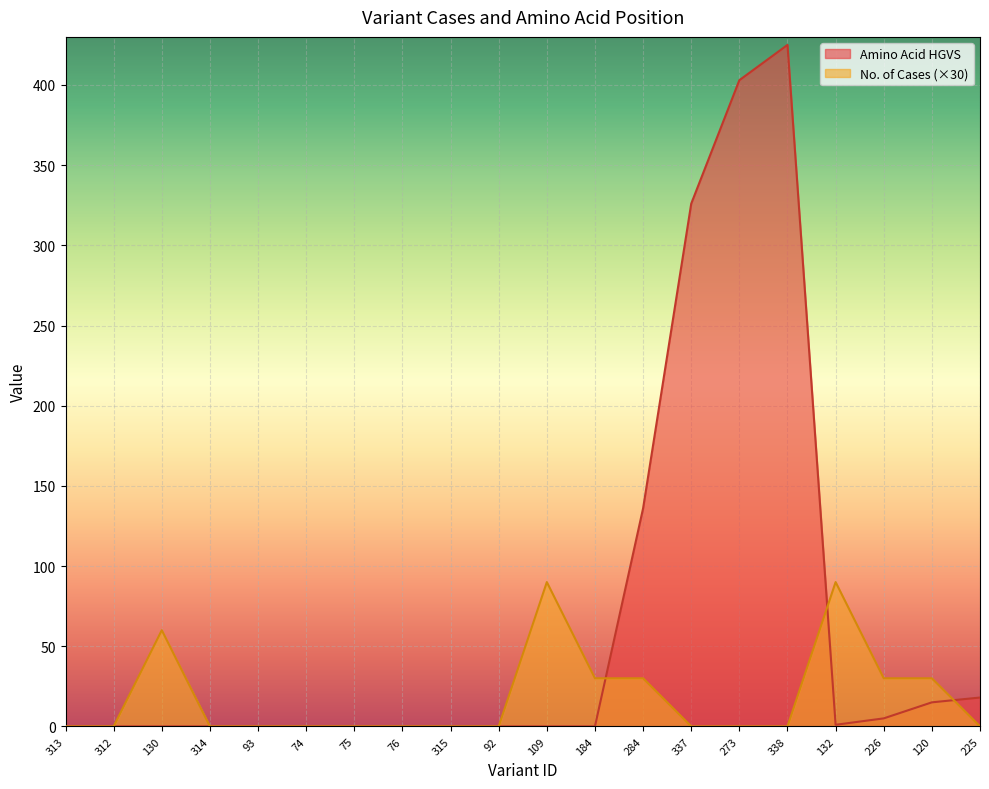

Rank the categories by No. of Cases value from highest to lowest.

109, 132, 130, 184, 284, 226, 120, 313, 312, 314, 93, 74, 75, 76, 315, 92, 337, 273, 338, 225